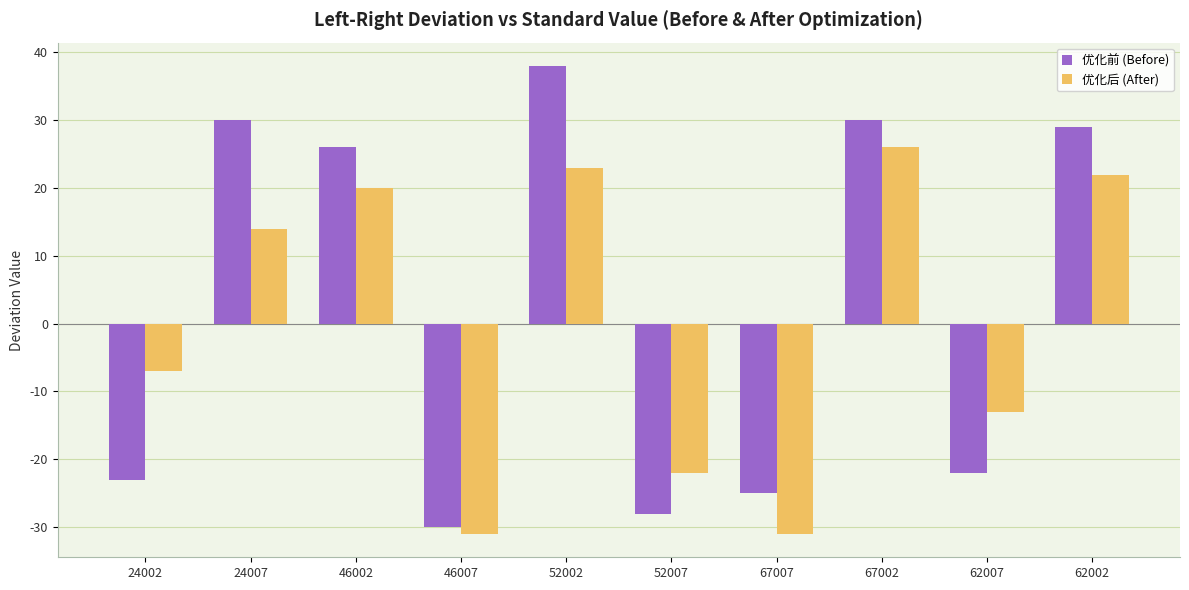

Between 24007 and 67002, which series saw the biggest shift?

优化后 (After)